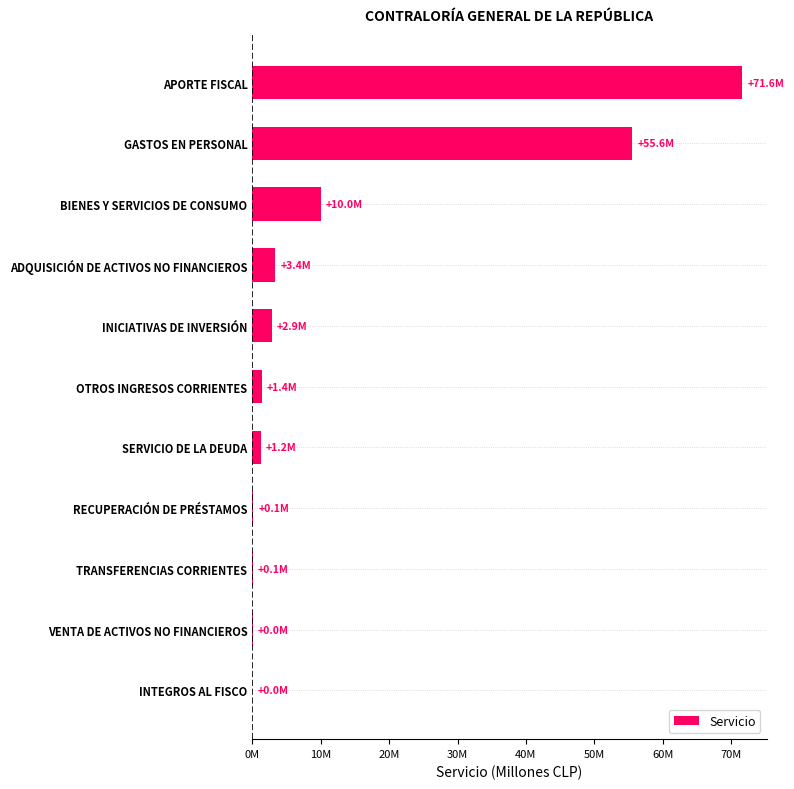

Are the bars horizontal?

Yes